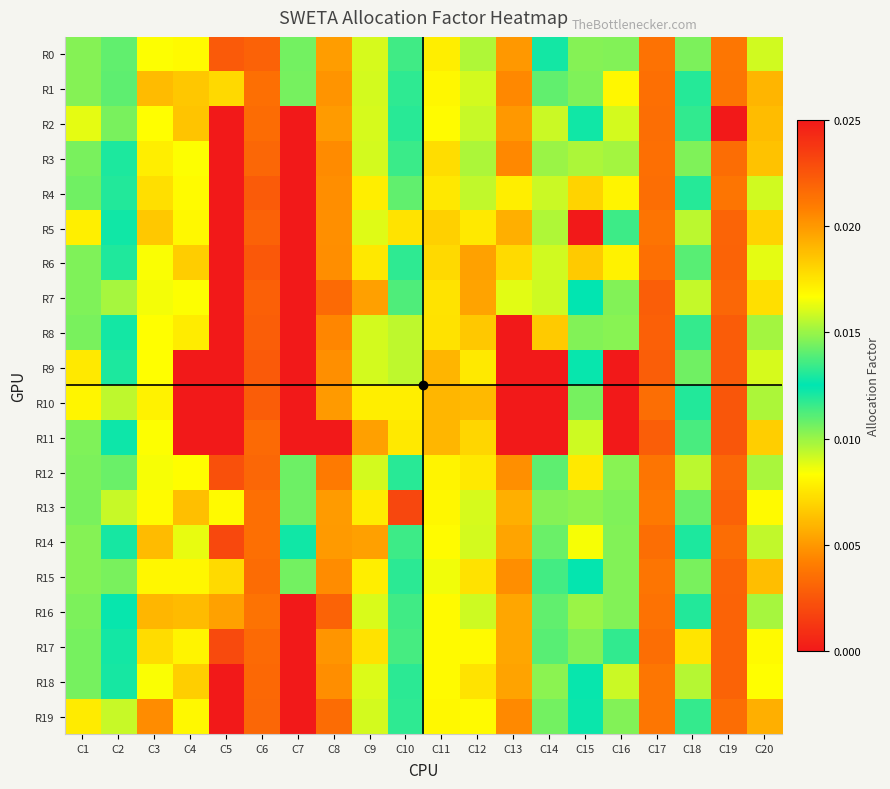

Rank the series at C20 from lowest to highest value.

R19, R1, R2, R15, R3, R11, R5, R7, R17, R13, R18, R6, R9, R4, R0, R14, R10, R12, R16, R8